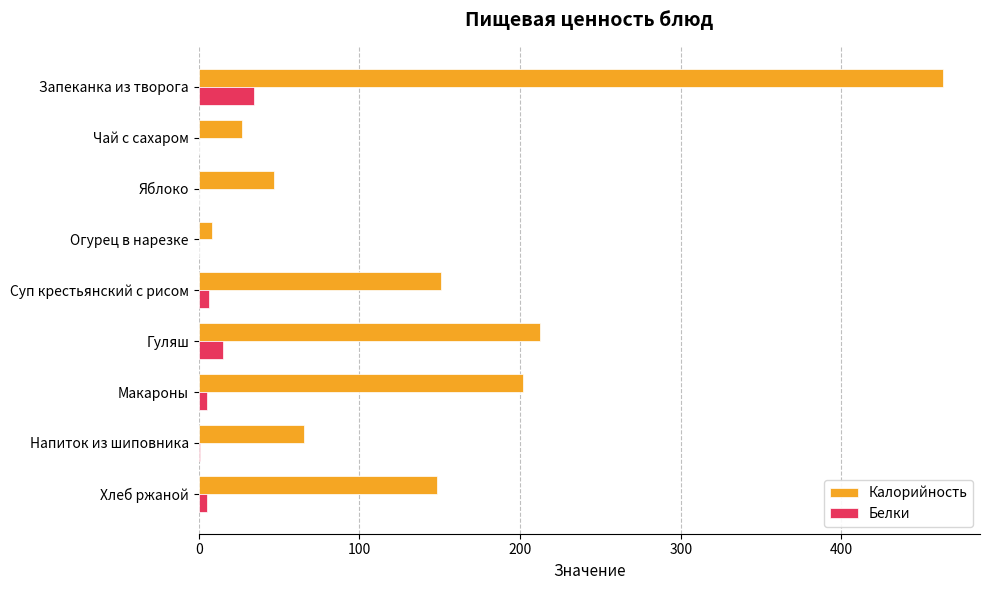

True or false: Калорийность has a value of 463.1 at Запеканка из творога.

True